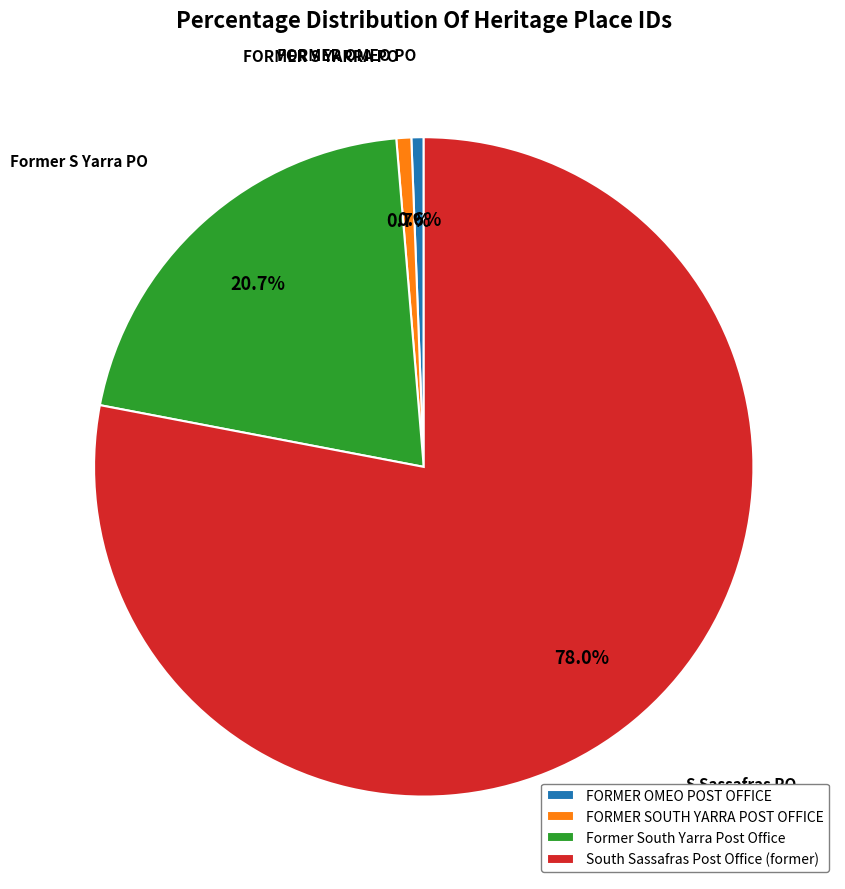

Approximately how many times larger is the value at South Sassafras Post Office (former) compared to FORMER OMEO POST OFFICE?

129.7